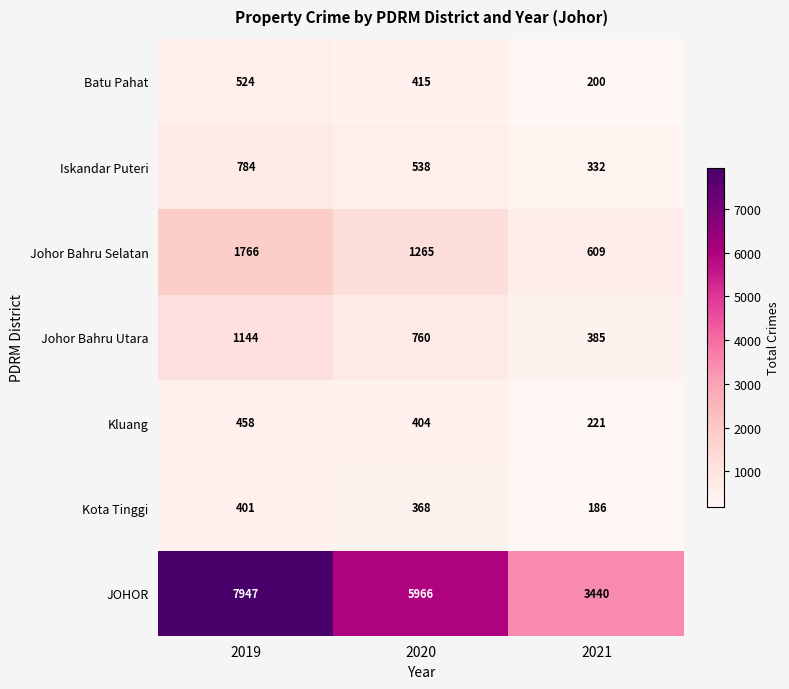

What is the greatest value displayed?

7947